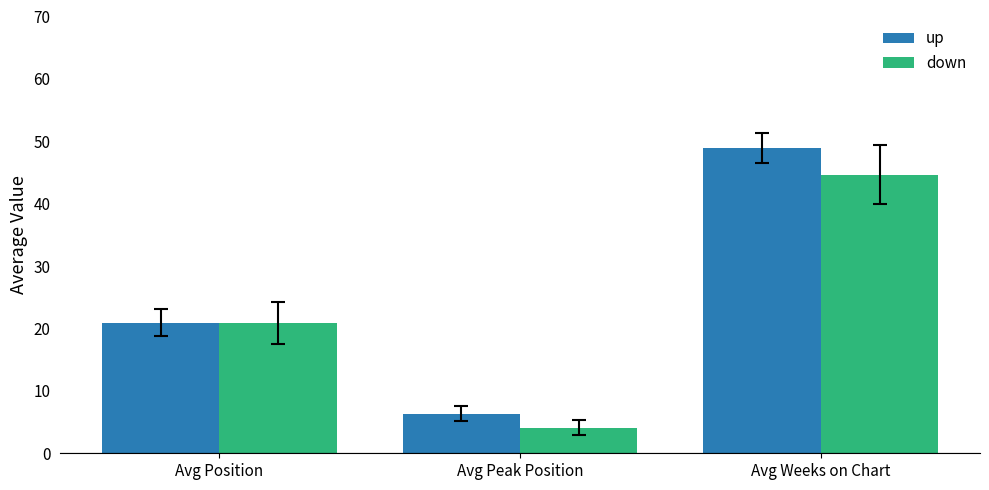

Reading right to left, extract all data points from this chart.

up: Avg Weeks on Chart=48.9	Avg Peak Position=6.4	Avg Position=20.9
down: Avg Weeks on Chart=44.7	Avg Peak Position=4.1	Avg Position=20.9